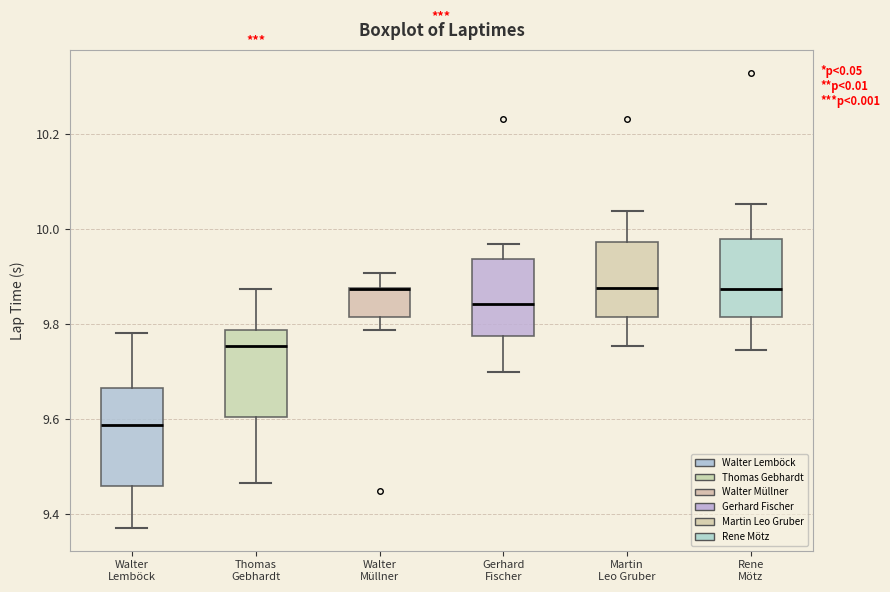

Reading left to right, transcribe this box plot: for each box, give where its median line is, the range the box spans, and where its two whiskers end, as read against the y-axis. The values are not printed on the chart, so give them approximately, as read against the axis.

Walter Lemböck: median 9.58, box 9.46 to 9.66, whiskers 9.38 to 9.78
Thomas Gebhardt: median 9.76, box 9.60 to 9.78, whiskers 9.46 to 9.88
Walter Müllner: median 9.88 (drawn on the box's upper edge), box 9.82 to 9.88, whiskers 9.78 to 9.90
Gerhard Fischer: median 9.84, box 9.78 to 9.94, whiskers 9.70 to 9.96
Martin Leo Gruber: median 9.88, box 9.82 to 9.98, whiskers 9.76 to 10.04
Rene Mötz: median 9.88, box 9.82 to 9.98, whiskers 9.74 to 10.06